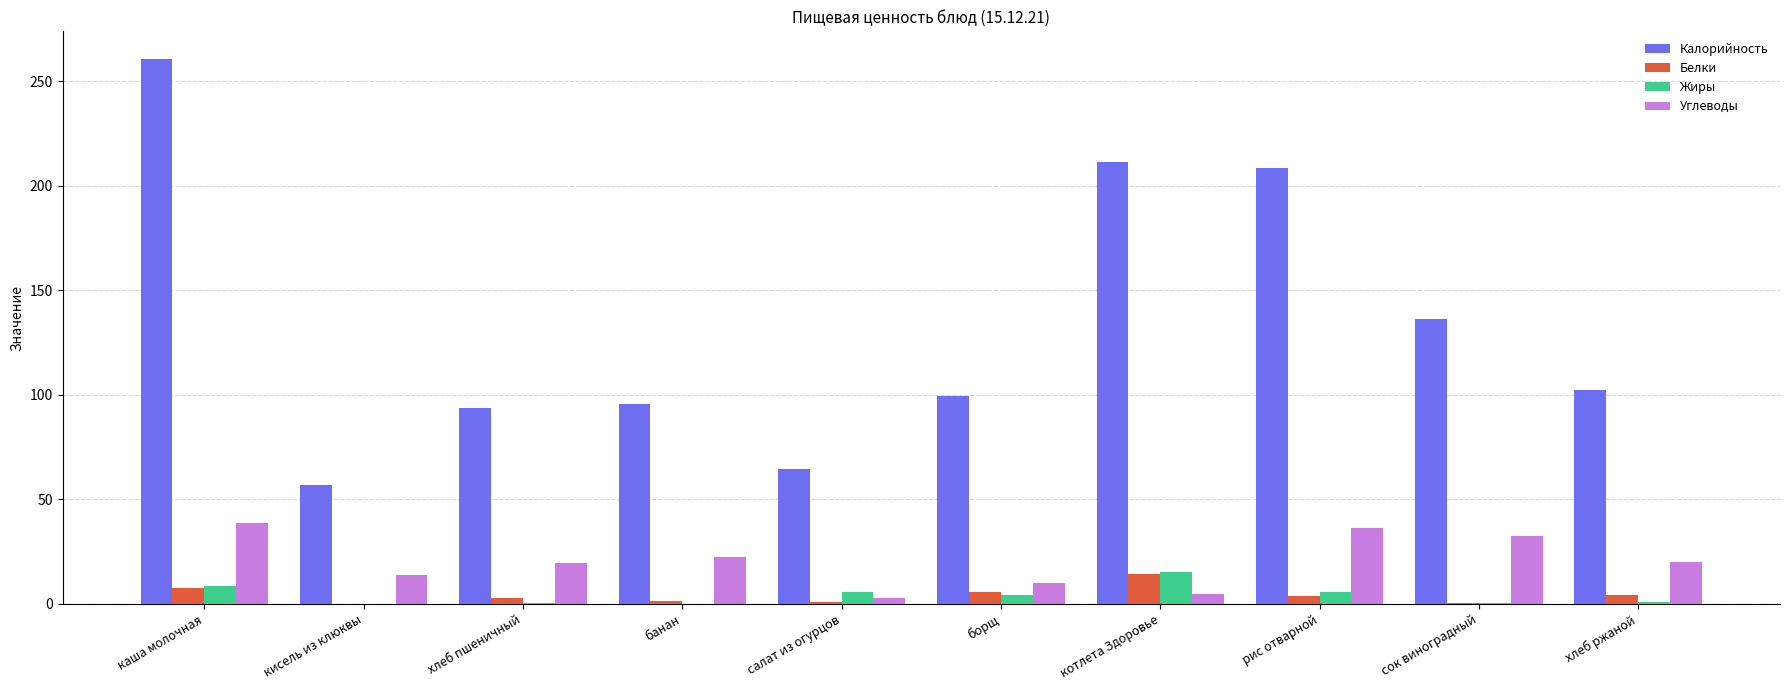

What is the approximate value of Белки at каша молочная?

7.7